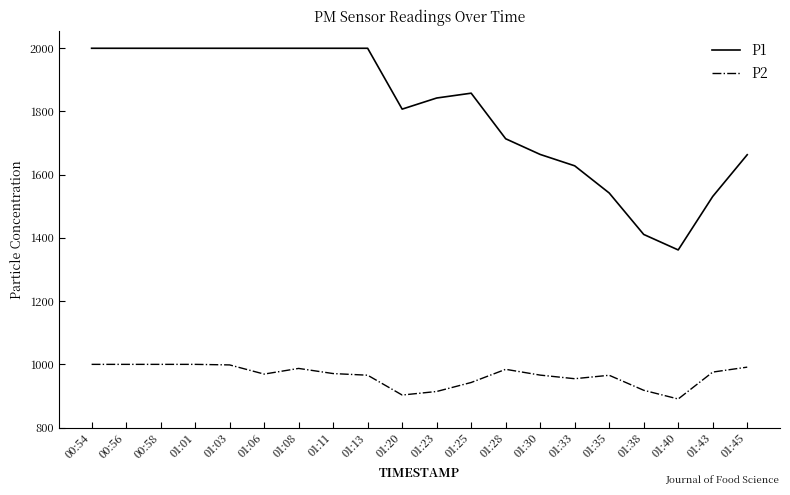

What value does the P1 series have at 01:13?

1999.9